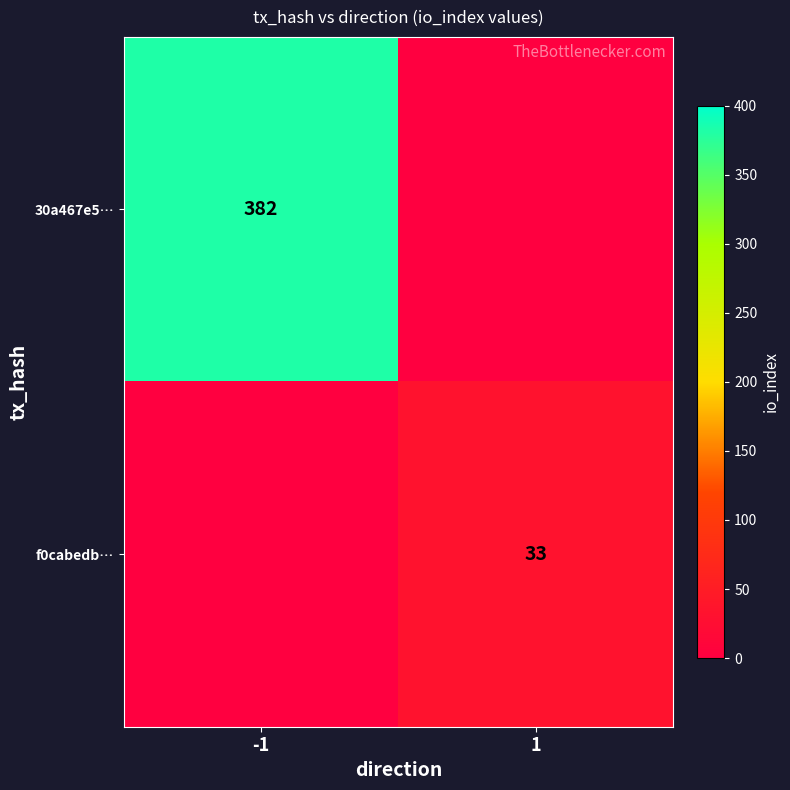

The 30a467e5… series shows 653 at -1. True or false?

False